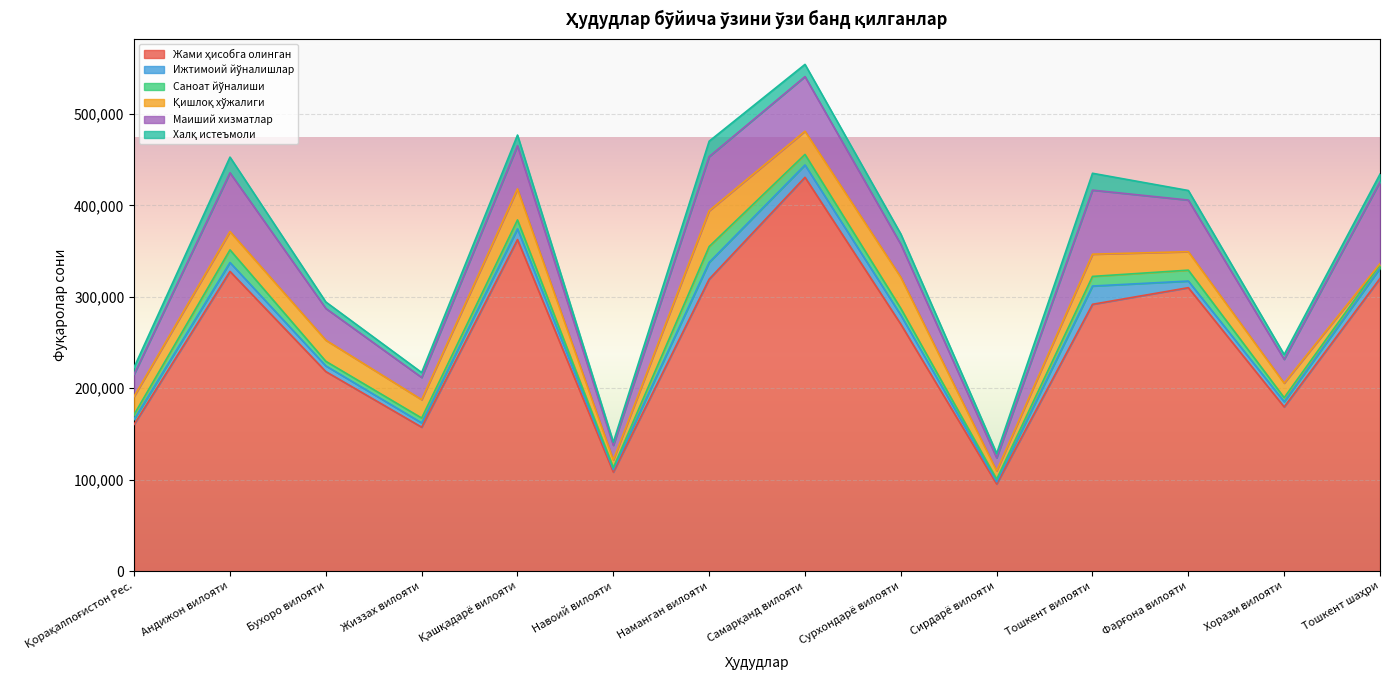

How many values in the Жами ҳисобга олинган series are below 291799?

7